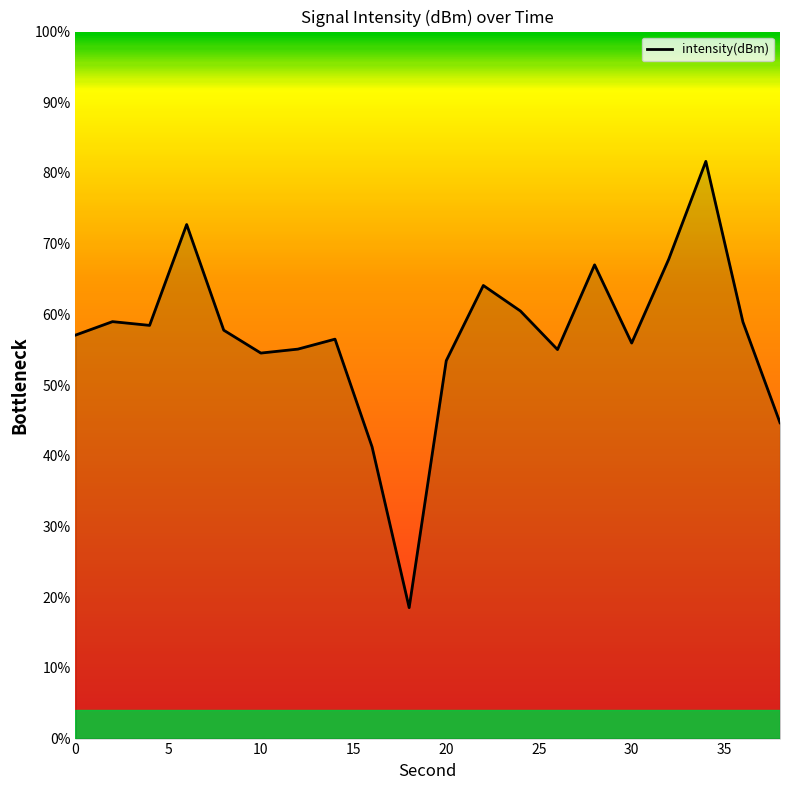

What is the difference between the maximum and minimum values?

63.1